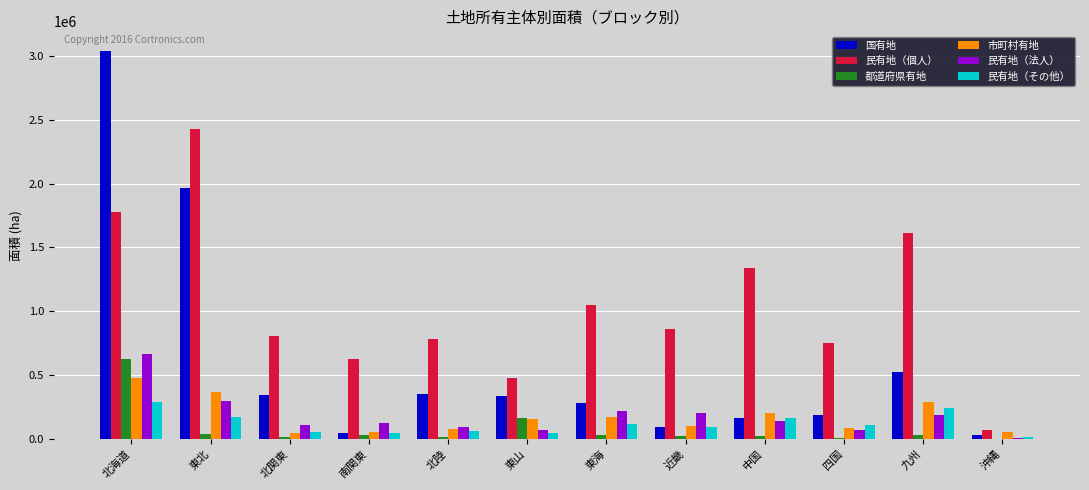

Which category has the highest value across all series?

北海道